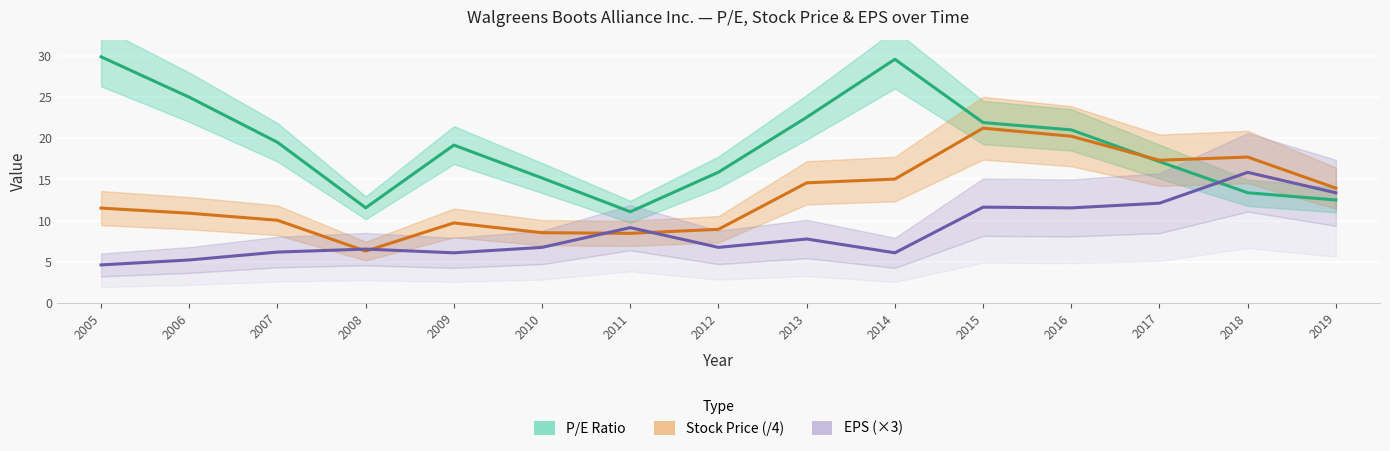

Which series has the widest spread of values?

P/E Ratio